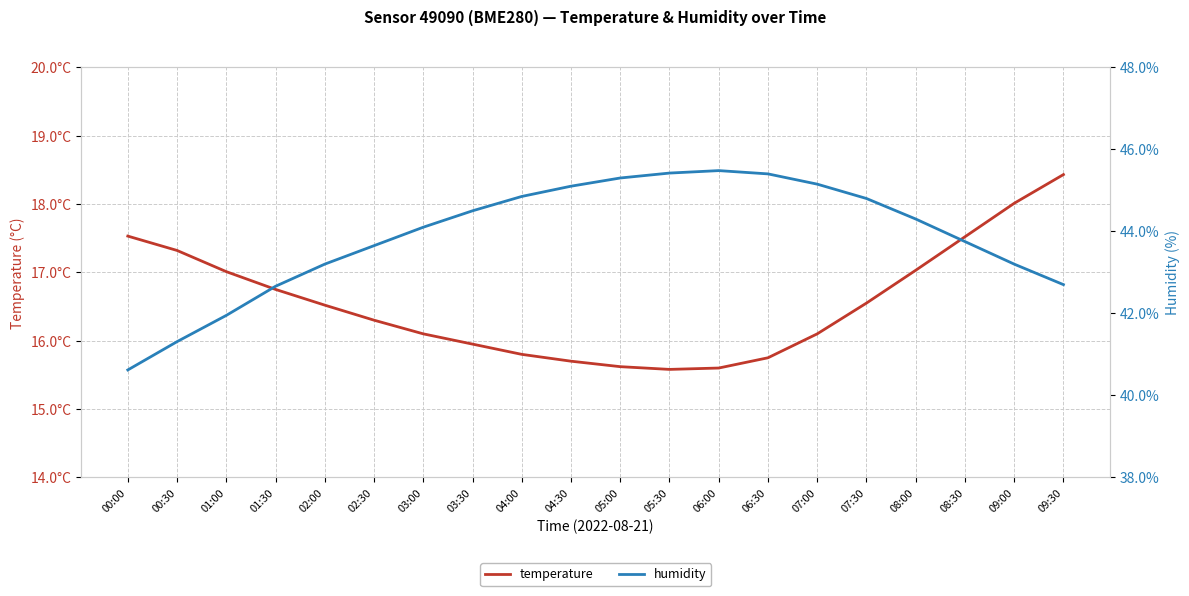

Does the chart have visible grid lines?

Yes